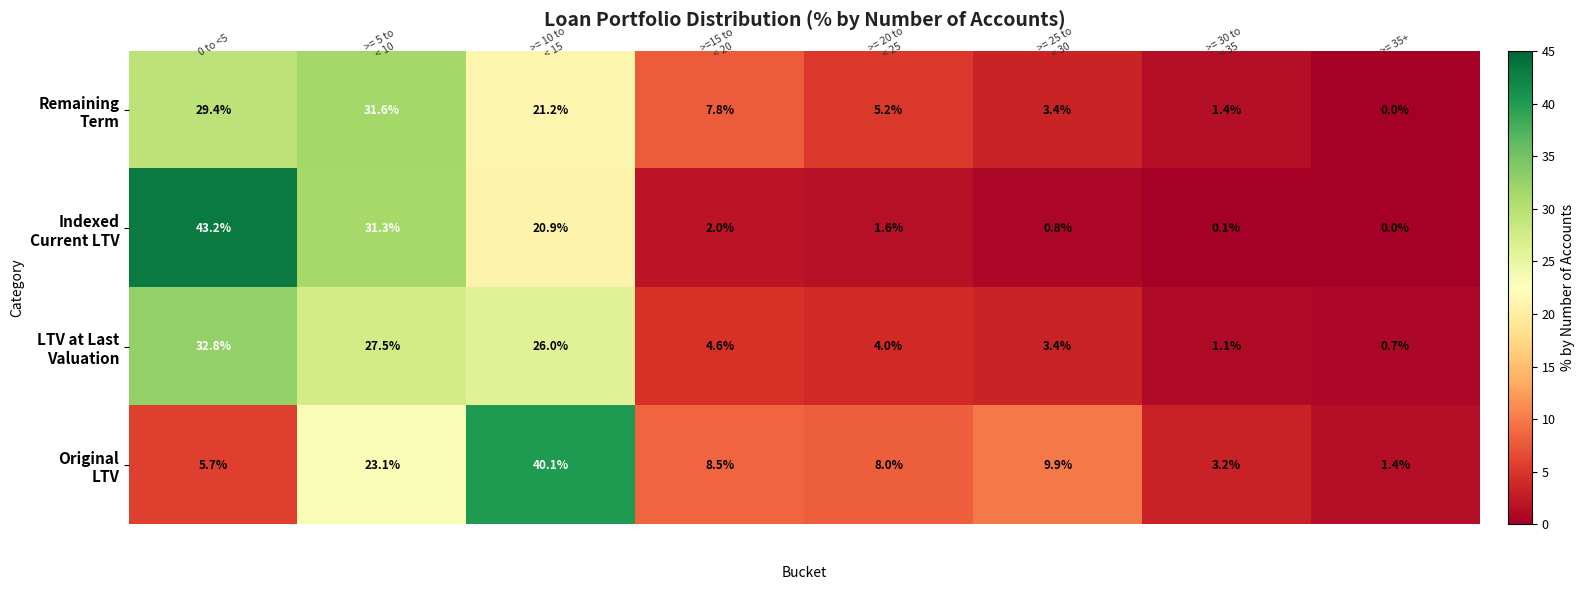

What is the greatest value displayed?

43.2